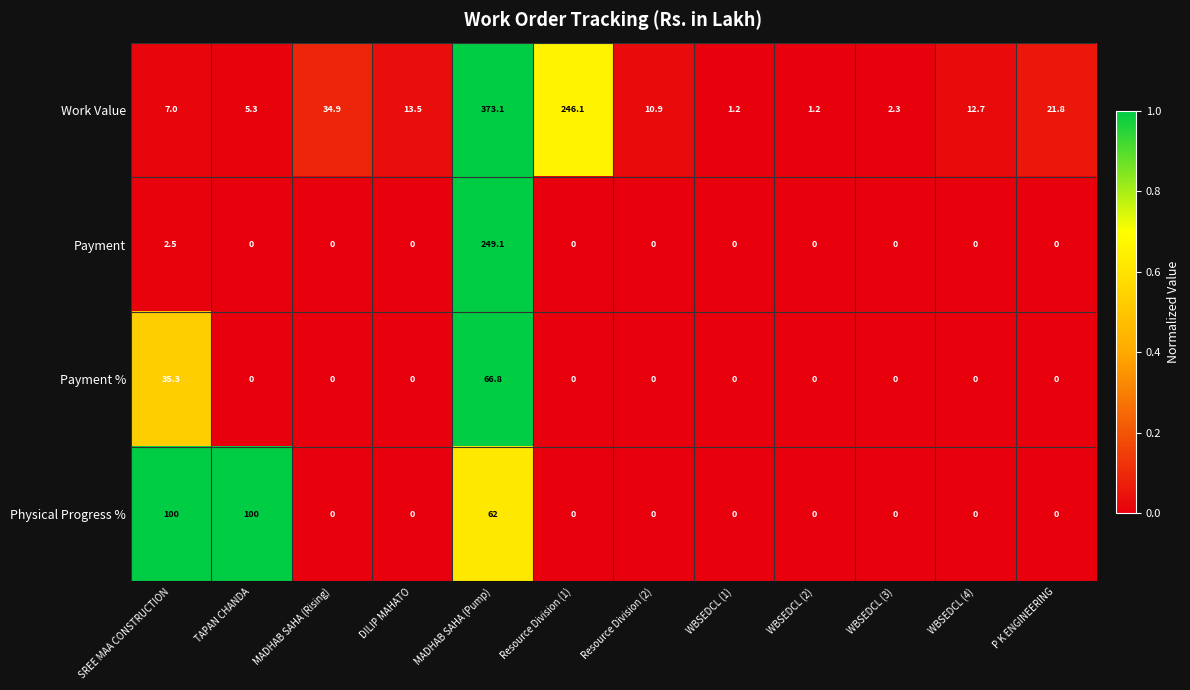

The Payment % series shows 0.0 at Resource Division (1). True or false?

True